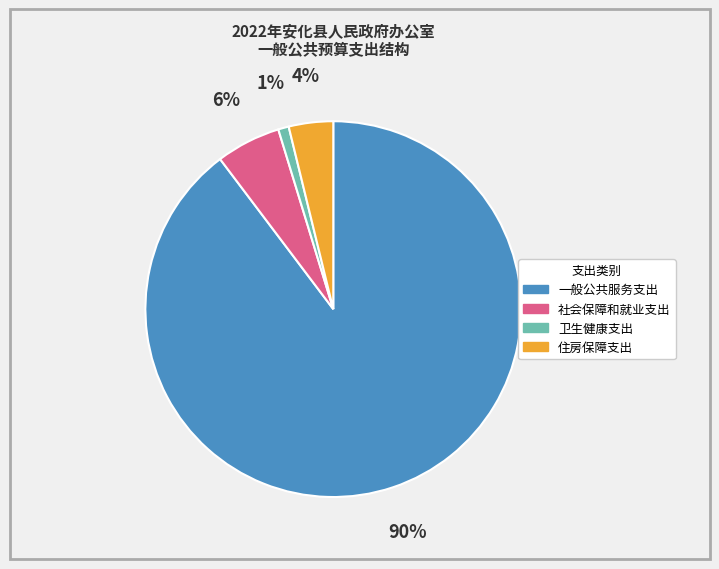

Is the sum of 社会保障和就业支出 and 一般公共服务支出 greater than half?

Yes